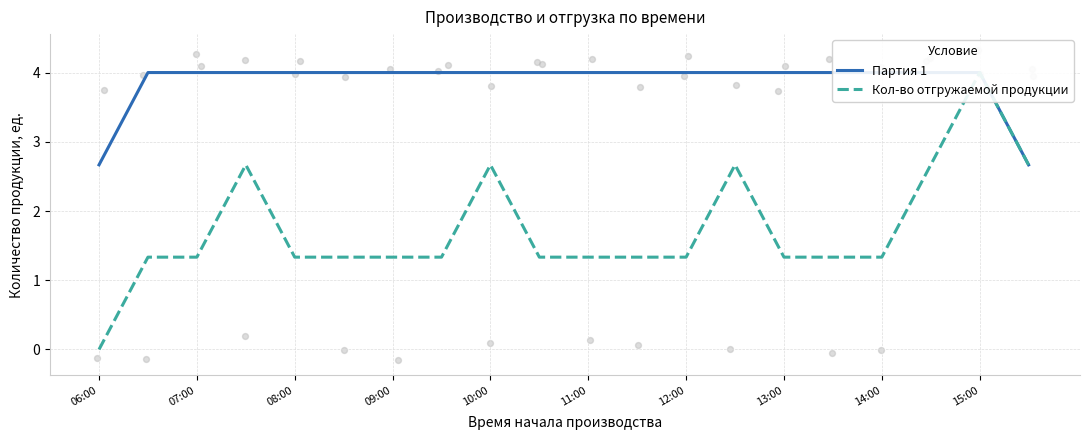

Is the value of Кол-во отгружаемой продукции at 10:00 greater than the value of Партия 1 at 17?

No